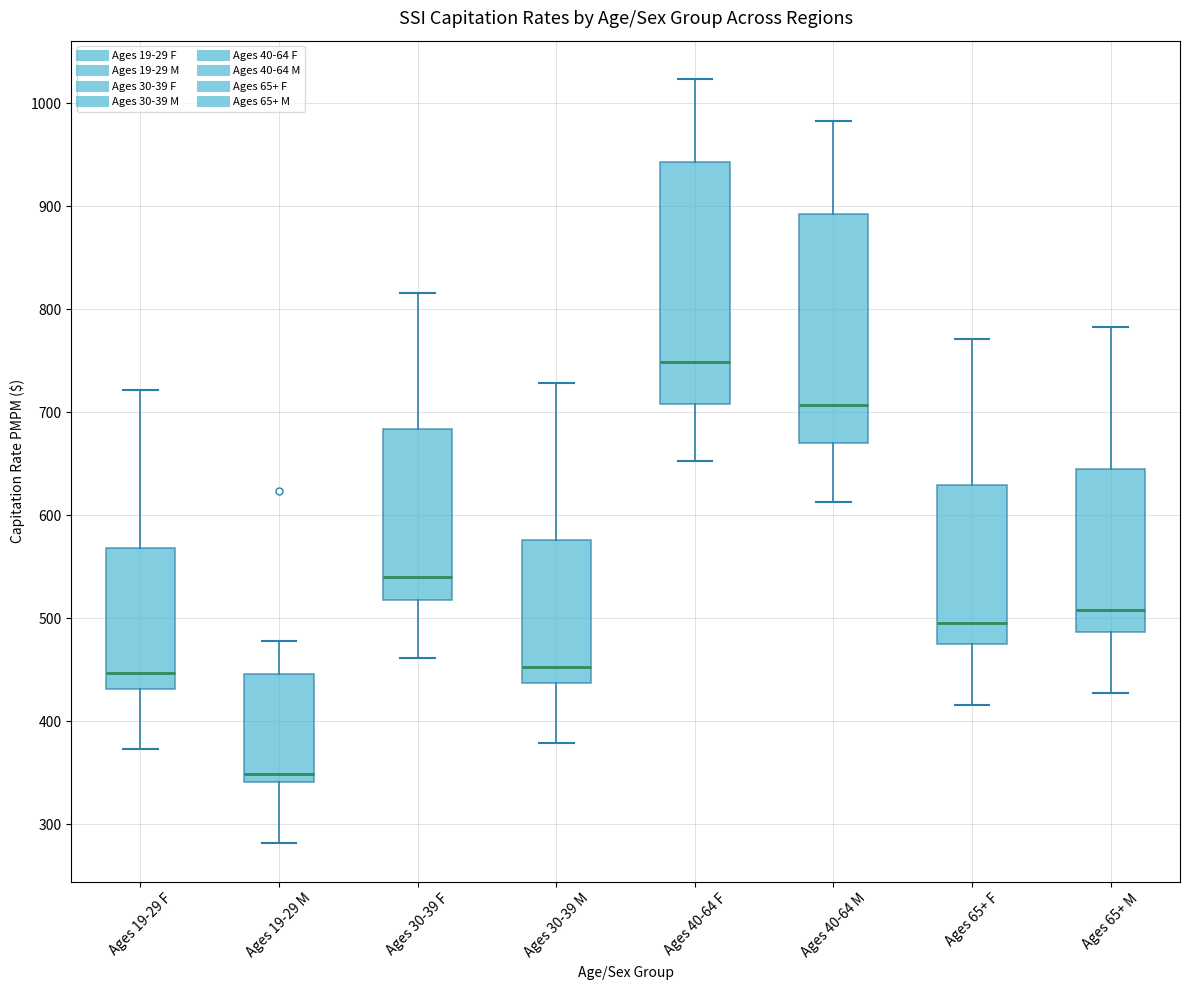

Which box is the tallest, from its lower edge to its upper edge?

Ages 40-64 F